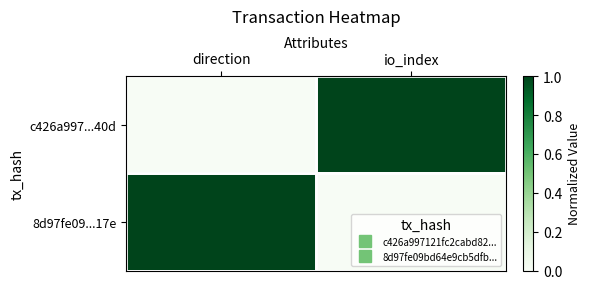

Which series changed the most between direction and io_index?

c426a997...40d